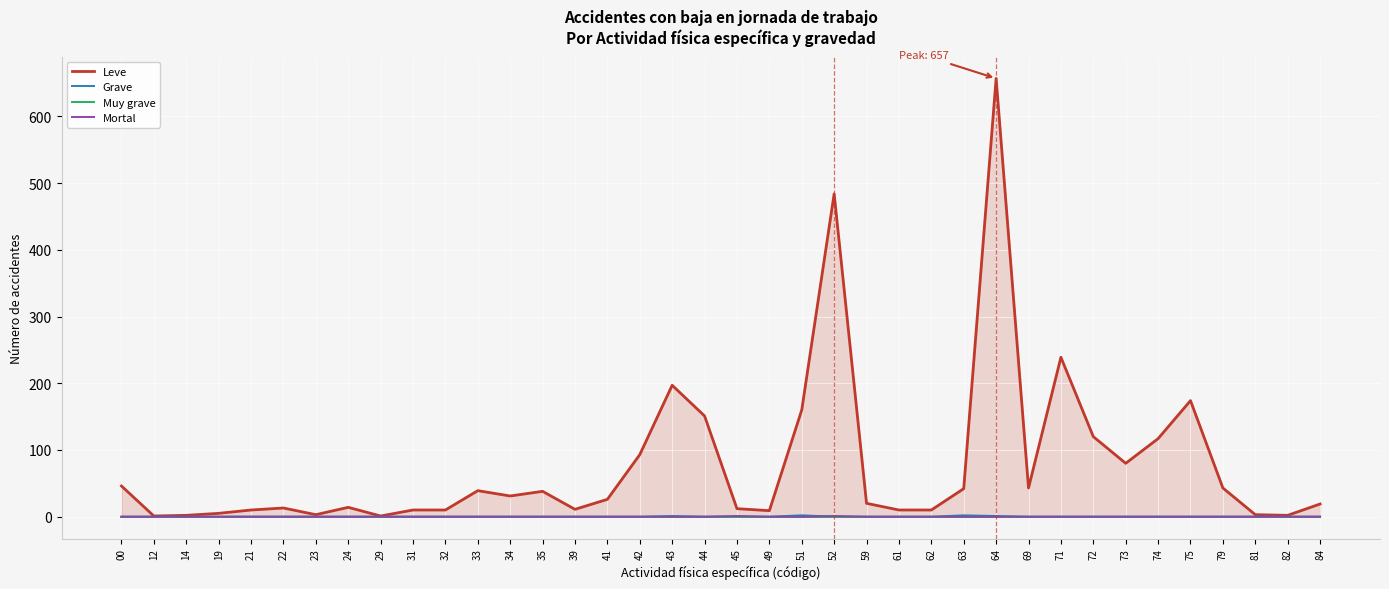

Reading left to right, transcribe all the data shown in this chart.

Leve: 00=46	12=1	14=2	19=5	21=10	22=13	23=3	24=14	29=1	31=10	32=10	33=39	34=31	35=38	39=11	41=26	42=93	43=197	44=151	45=12	49=9	51=160	52=484	59=20	61=10	62=10	63=42	64=657	69=43	71=239	72=120	73=80	74=117	75=174	79=43	81=3	82=2	84=19
Grave: 00=0	12=0	14=0	19=0	21=0	22=0	23=0	24=0	29=0	31=0	32=0	33=0	34=0	35=0	39=0	41=0	42=0	43=1	44=0	45=0	49=0	51=2	52=0	59=0	61=0	62=0	63=2	64=1	69=0	71=0	72=0	73=0	74=0	75=0	79=0	81=0	82=0	84=0
Muy grave: 00=0	12=0	14=0	19=0	21=0	22=0	23=0	24=0	29=0	31=0	32=0	33=0	34=0	35=0	39=0	41=0	42=0	43=0	44=0	45=0	49=0	51=0	52=0	59=0	61=0	62=0	63=0	64=0	69=0	71=0	72=0	73=0	74=0	75=0	79=0	81=0	82=0	84=0
Mortal: 00=0	12=0	14=0	19=0	21=0	22=0	23=0	24=0	29=0	31=0	32=0	33=0	34=0	35=0	39=0	41=0	42=0	43=0	44=0	45=1	49=0	51=0	52=1	59=0	61=0	62=0	63=0	64=0	69=0	71=0	72=0	73=0	74=0	75=0	79=0	81=0	82=0	84=0